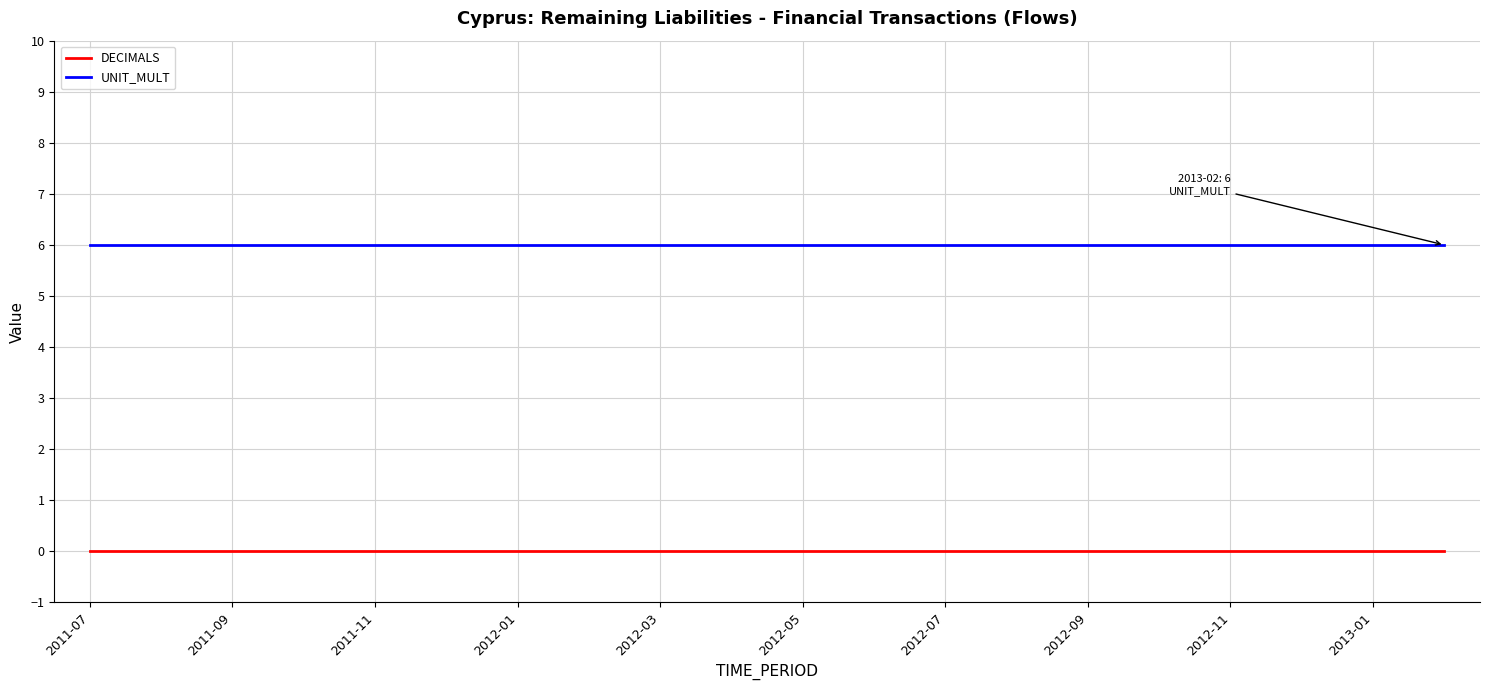

Reading left to right, transcribe all the data shown in this chart.

DECIMALS: 0	0	0	0	0	0	0	0	0	0	0	0	0	0	0	0	0	0	0	0
UNIT_MULT: 6	6	6	6	6	6	6	6	6	6	6	6	6	6	6	6	6	6	6	6